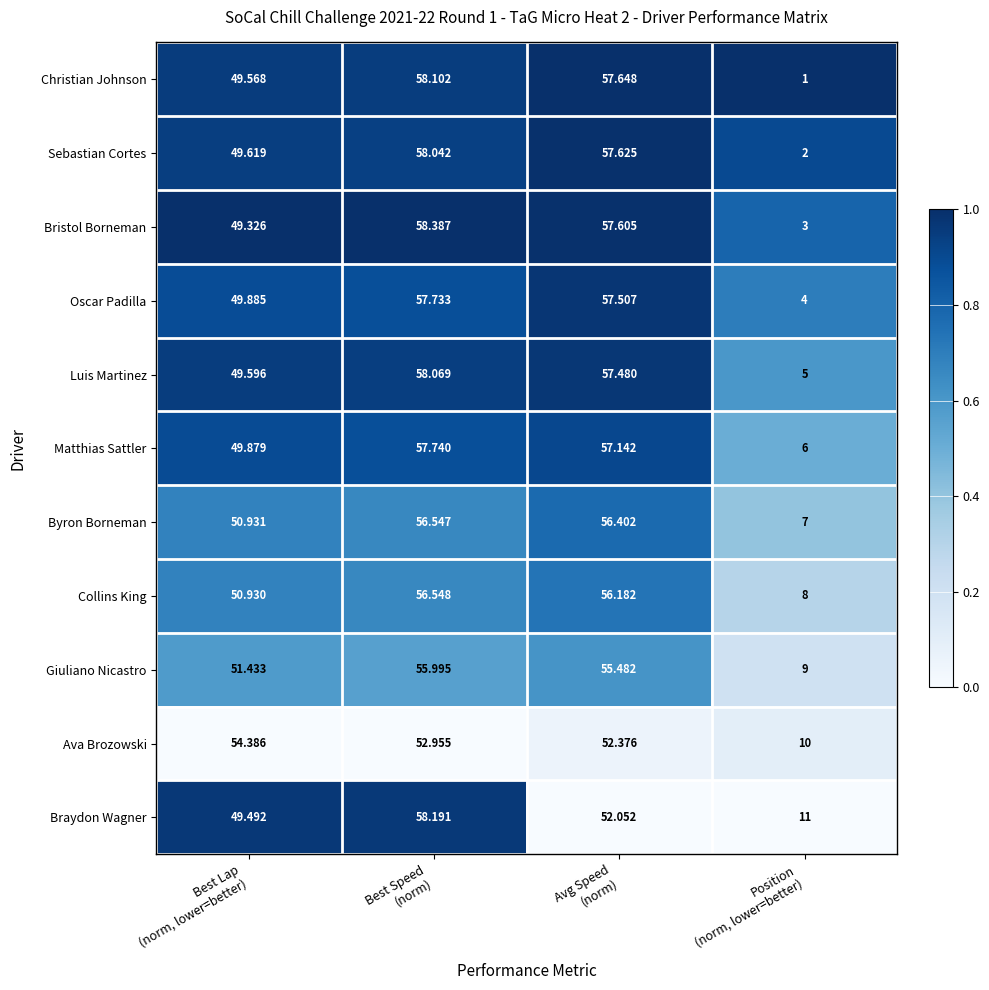

List the series in order of their peak value, highest first.

Bristol Borneman, Braydon Wagner, Christian Johnson, Luis Martinez, Sebastian Cortes, Matthias Sattler, Oscar Padilla, Collins King, Byron Borneman, Giuliano Nicastro, Ava Brozowski